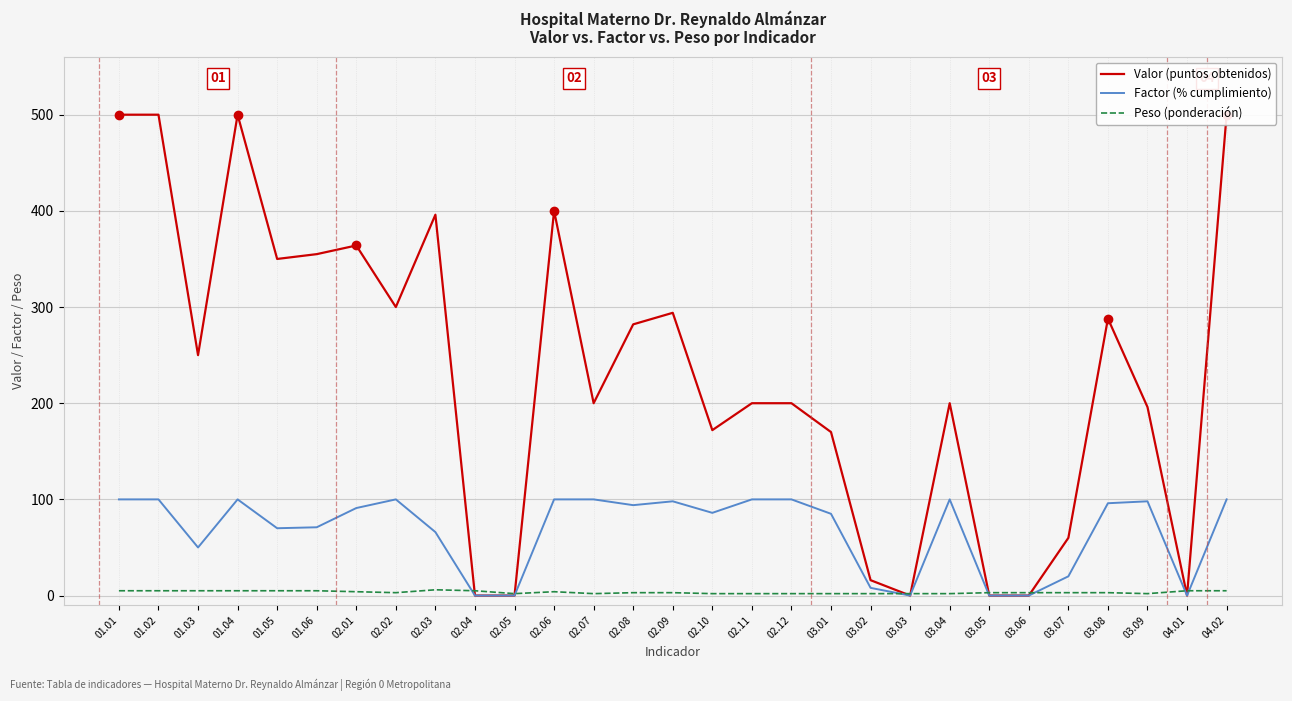

At which category is the sum across all series the highest?

01.01